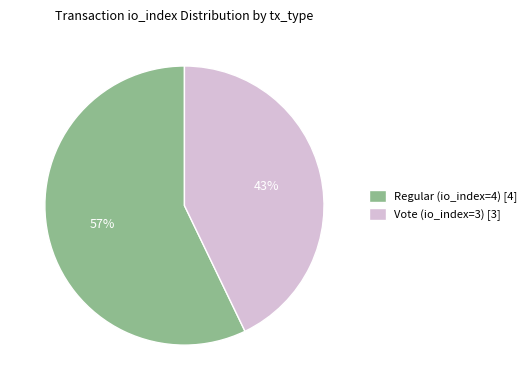

Is there a majority slice in this chart?

Yes